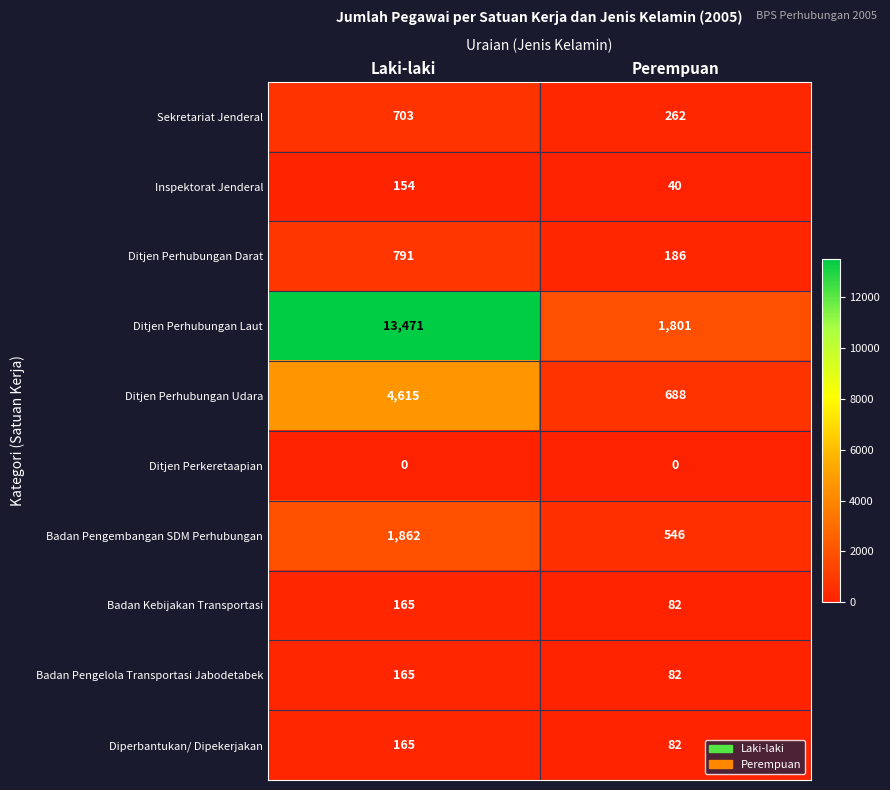

Which series has the widest spread of values?

Ditjen Perhubungan Laut